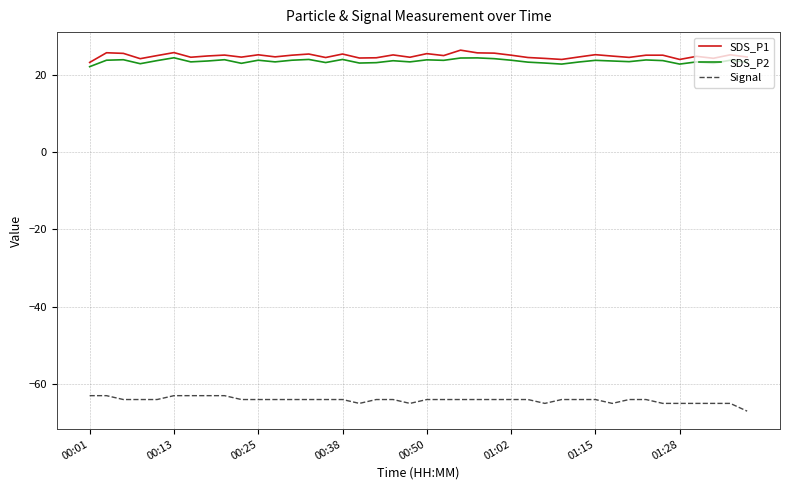

What is the difference between the maximum and minimum values in the Signal series?

4.0